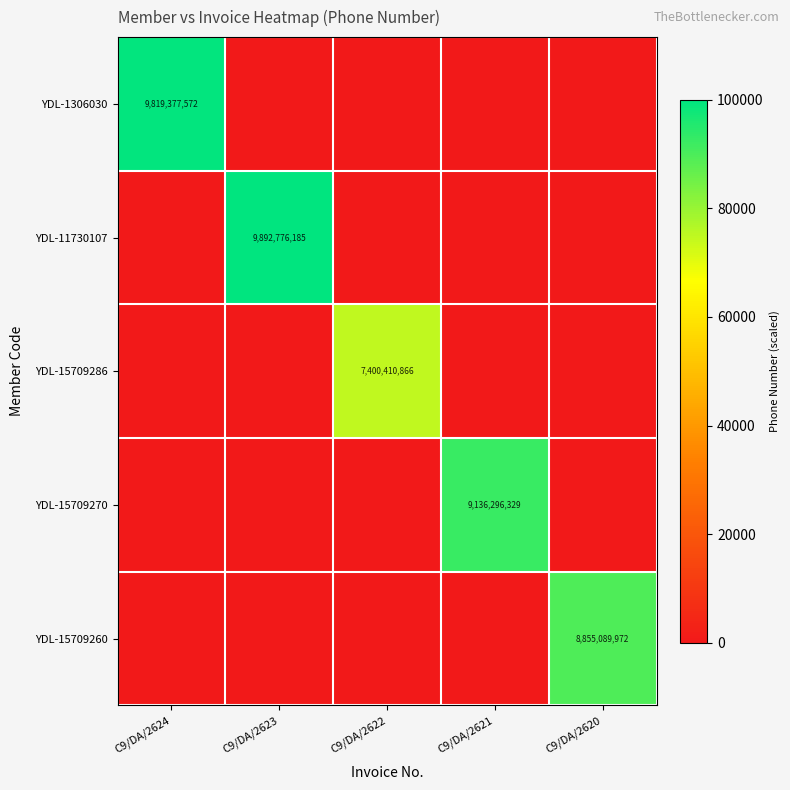

Count the number of data series in this chart.

5